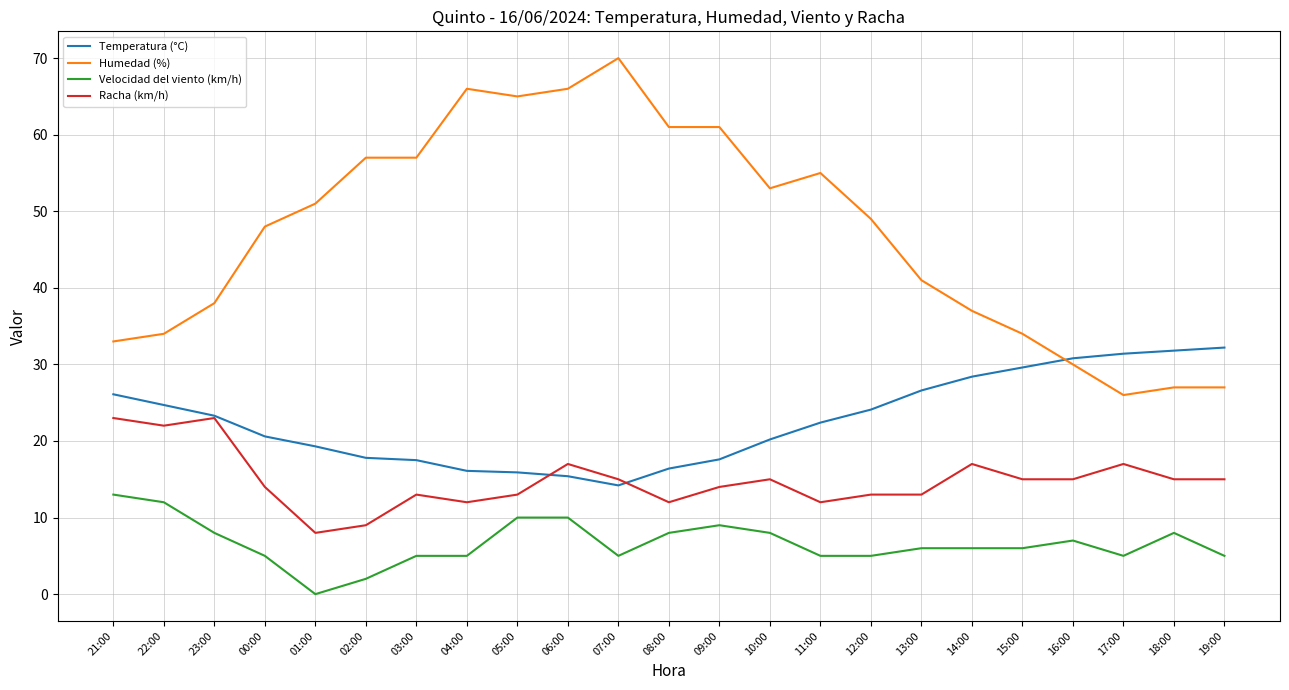

At 10:00, list the series in order from smallest to largest.

Velocidad del viento (km/h), Racha (km/h), Temperatura (°C), Humedad (%)